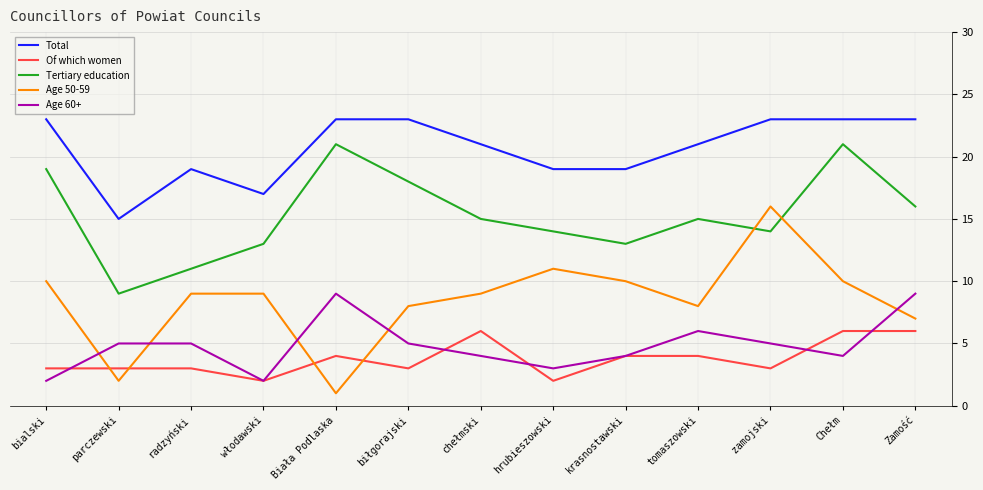

Read the Total value at włodawski.

17